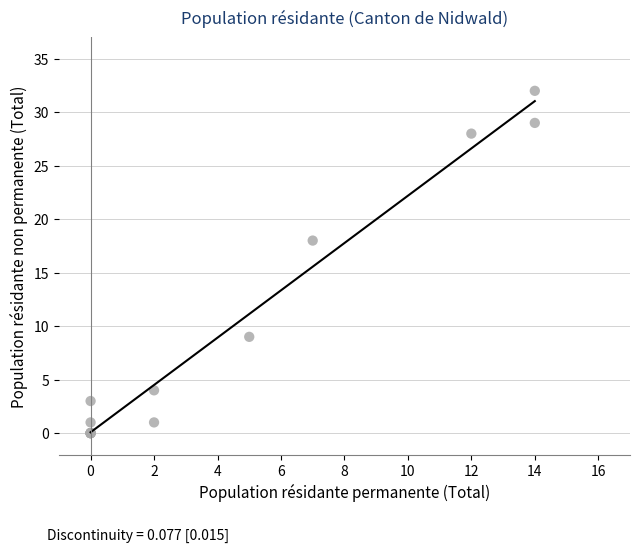

What Y value in the scatter plot is closest to 16?

18